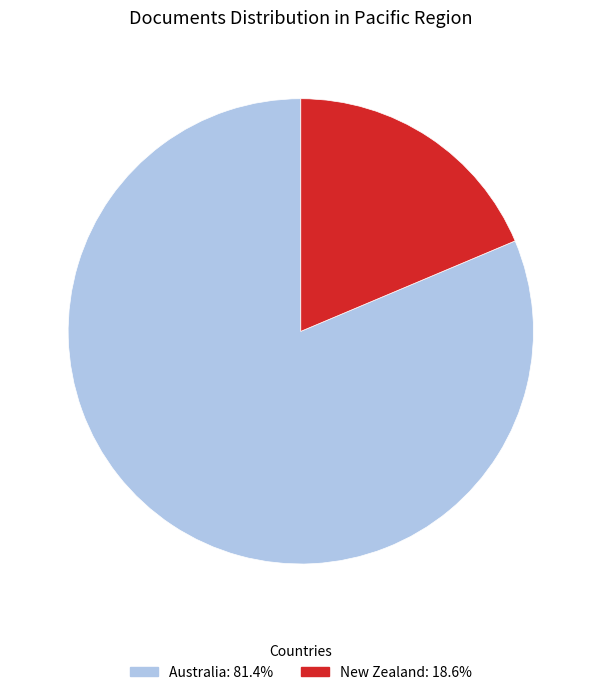

Approximately how many times larger is the value at Australia compared to New Zealand?

4.4